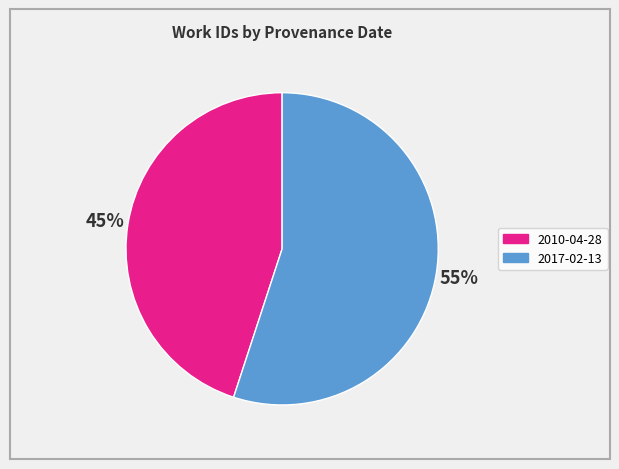

The 2010-04-28 slice represents 45% of the pie. True or false?

True